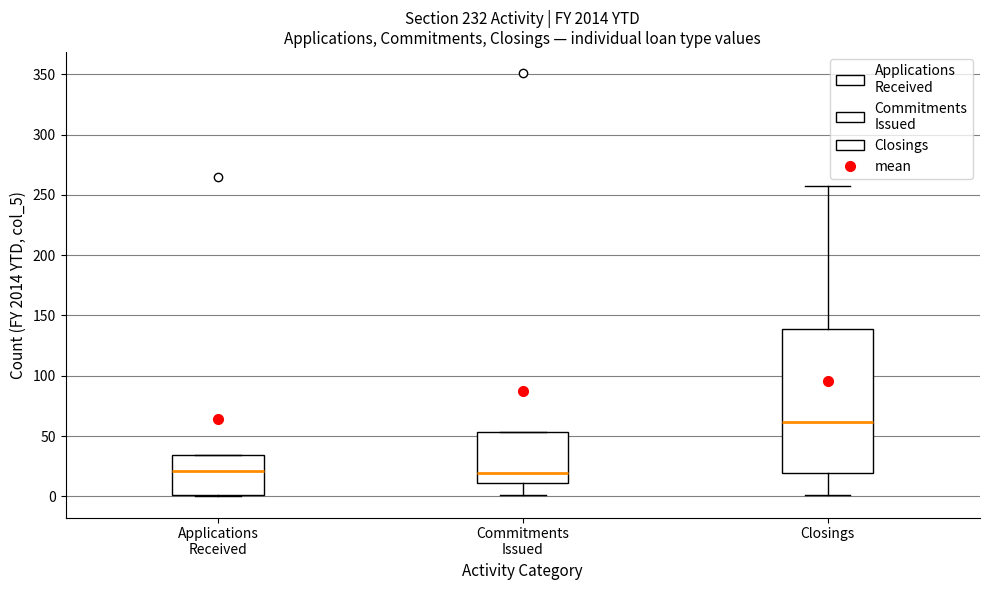

Reading left to right, transcribe this box plot: for each box, give where its median line is, the range the box spans, and where its two whiskers end, as read against the y-axis. The values are not printed on the chart, so give them approximately, as read against the axis.

Applications Received: median 20, box 0 to 35, whiskers 0 to 35
Commitments Issued: median 20, box 10 to 55, whiskers 0 to 55
Closings: median 60, box 20 to 140, whiskers 0 to 255